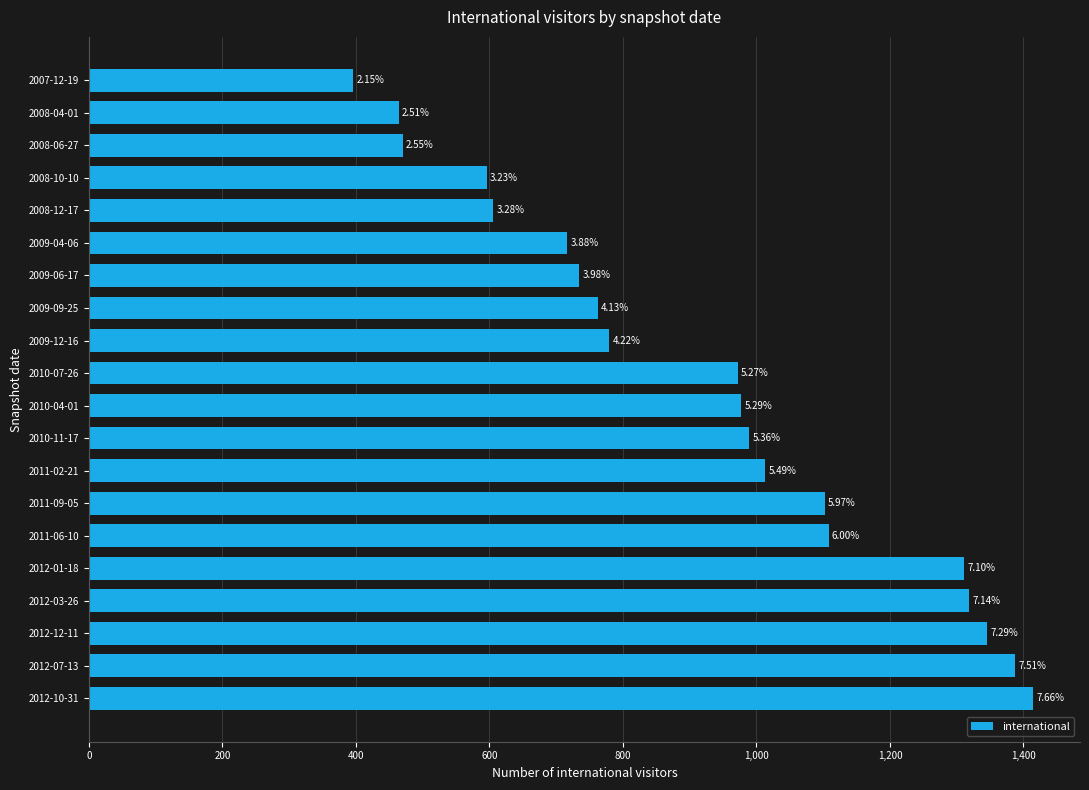

Does the chart contain stacked bars?

No